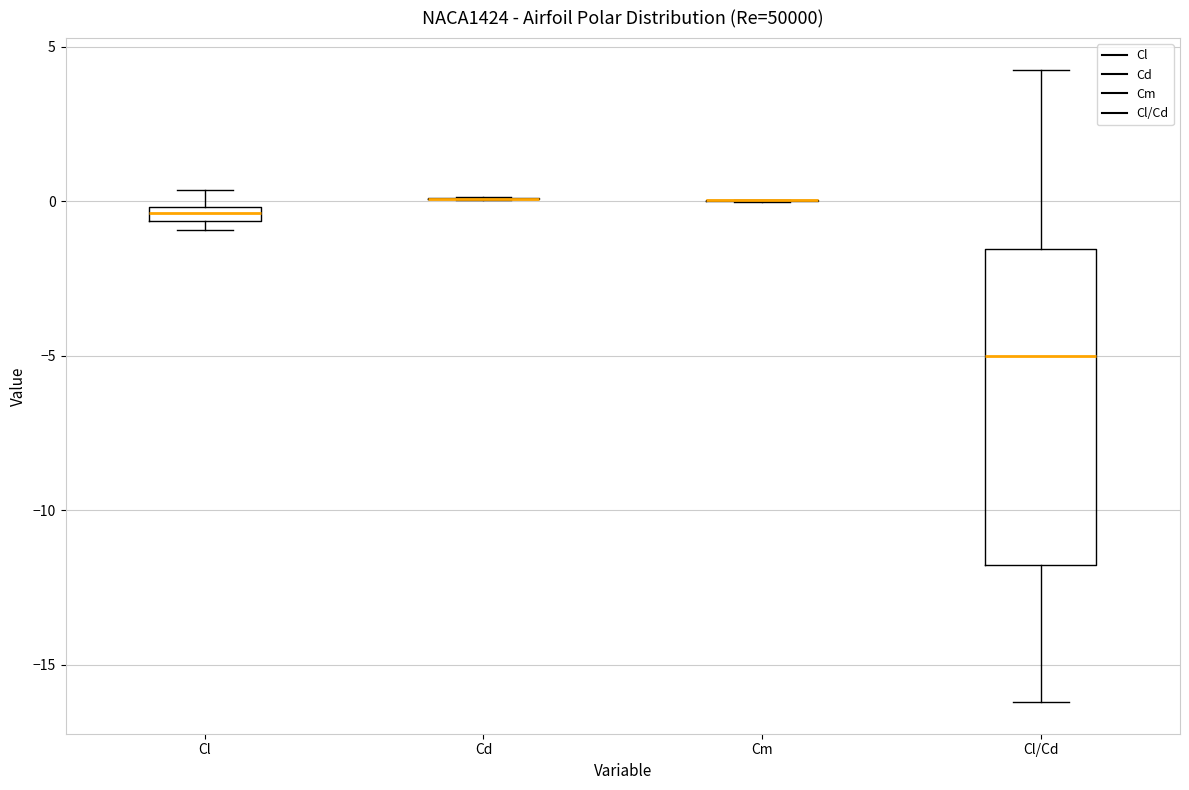

Where is the lower edge of the box for Cl on the y-axis? The values are not printed on the chart, so give them approximately, as read against the axis.

-0.5